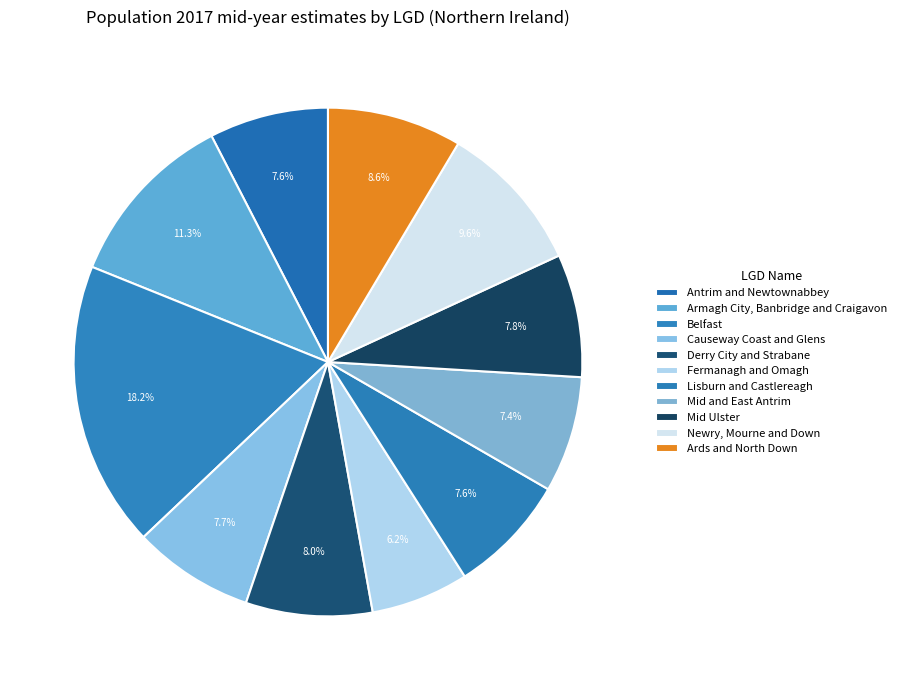

Combined, do Causeway Coast and Glens and Fermanagh and Omagh account for over 50%?

No